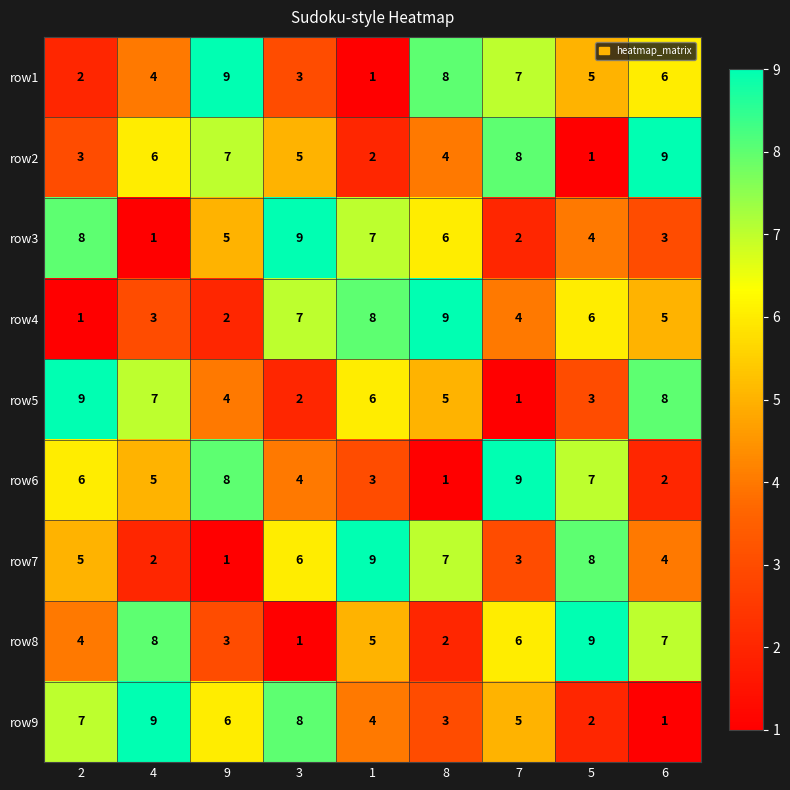

The value of row3 at 1 is 7. True or false?

True